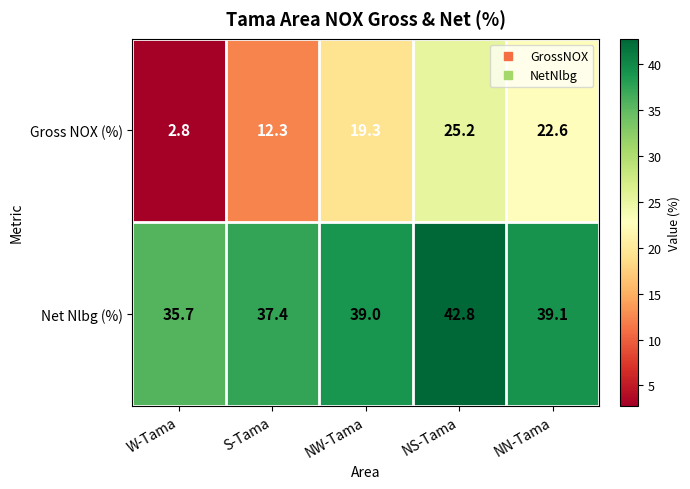

What is the difference between the maximum and minimum values in the Net Nlbg (%) series?

7.1